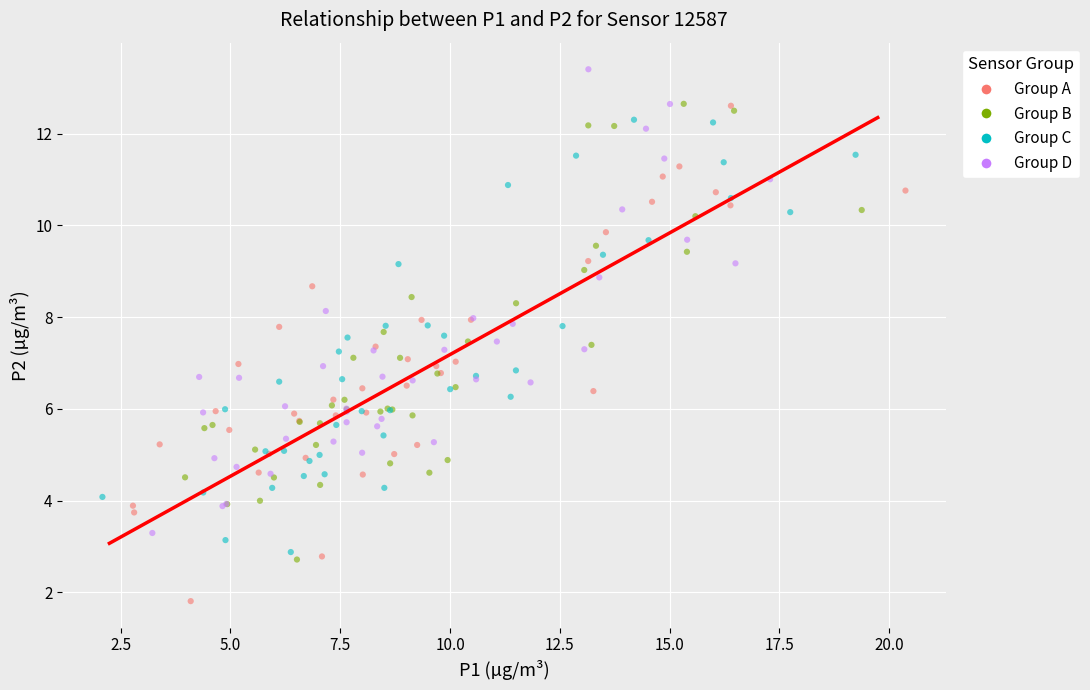

Which series has the widest spread of Y values?

Group A